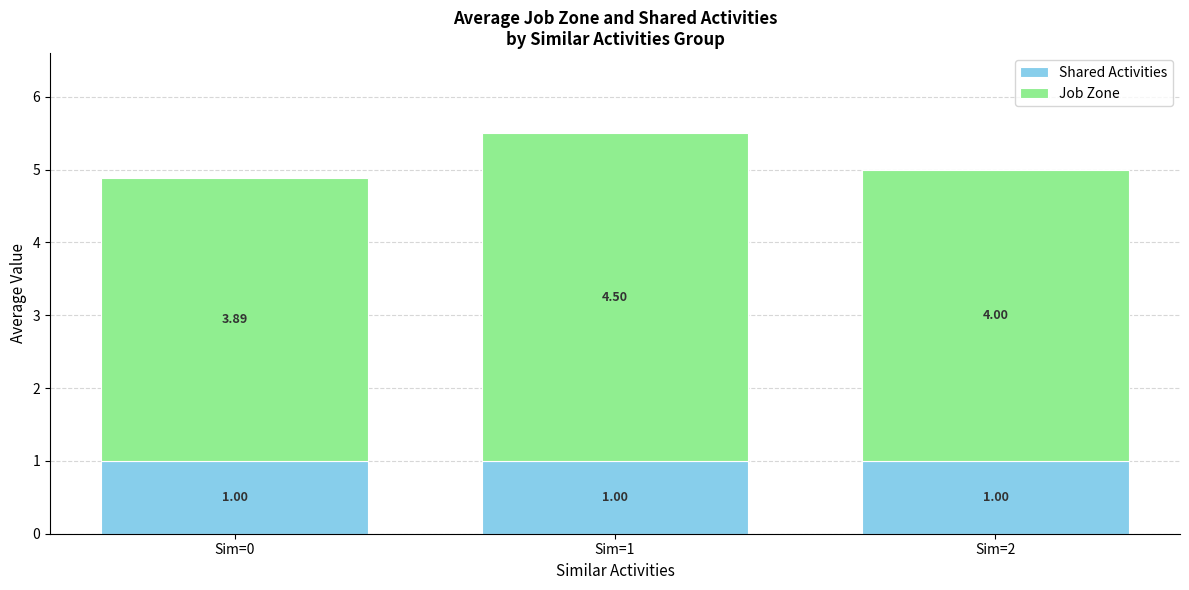

At which category is the sum across all series the highest?

Sim=1